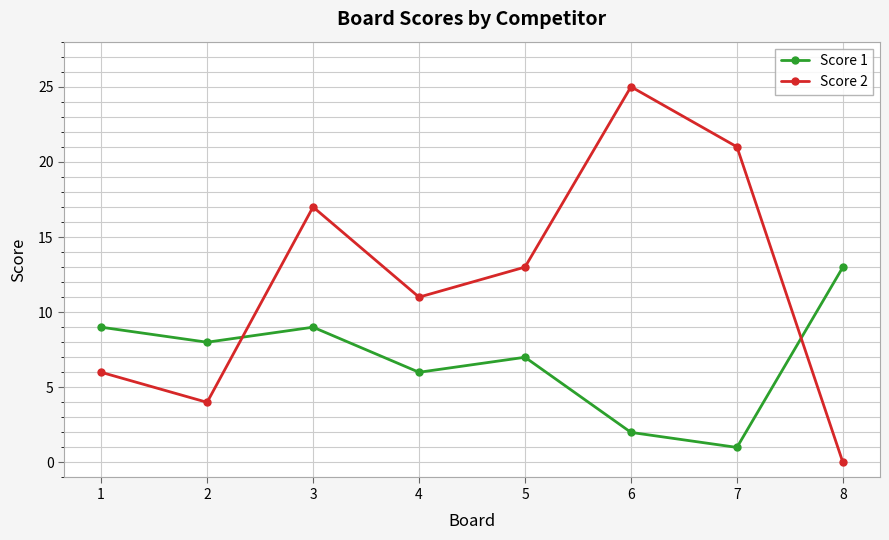

Which series has the largest range (max minus min)?

Score 2